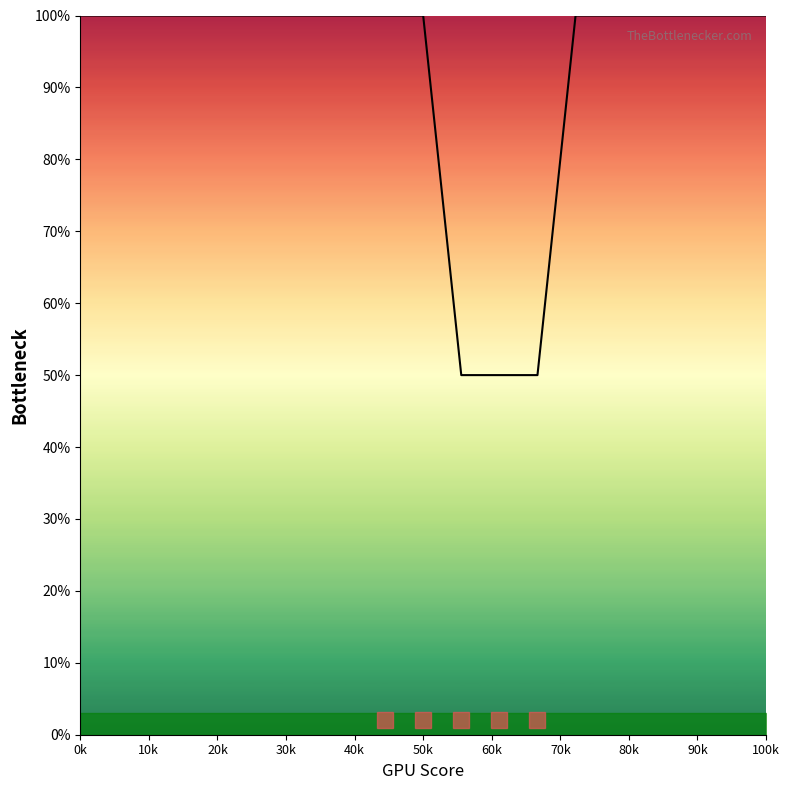

How many lines are shown in the chart?

1